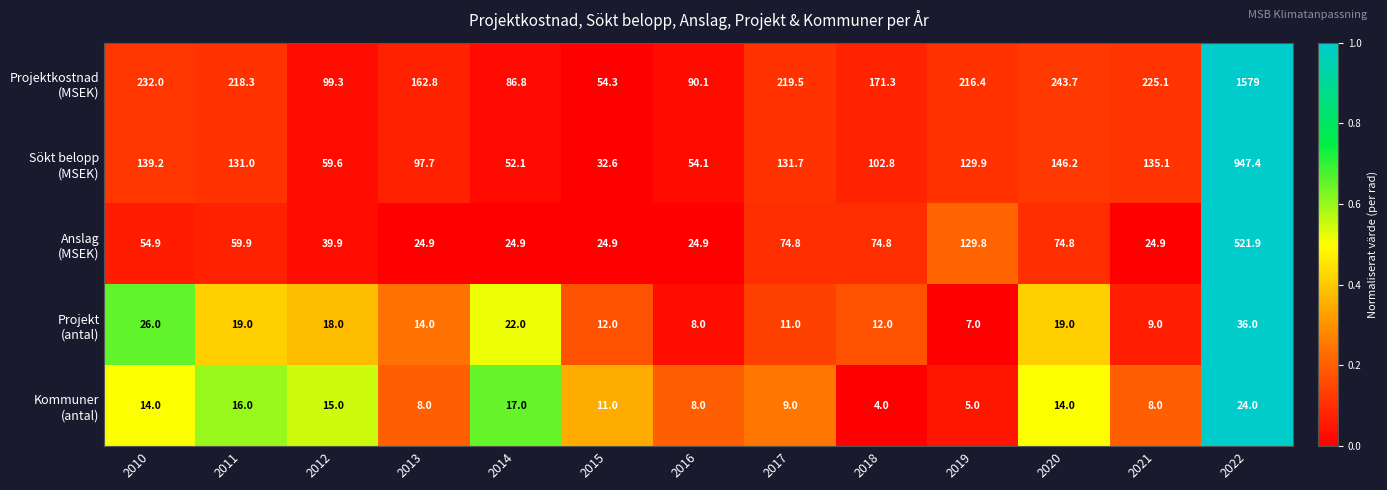

At which category is the sum across all series the highest?

2022